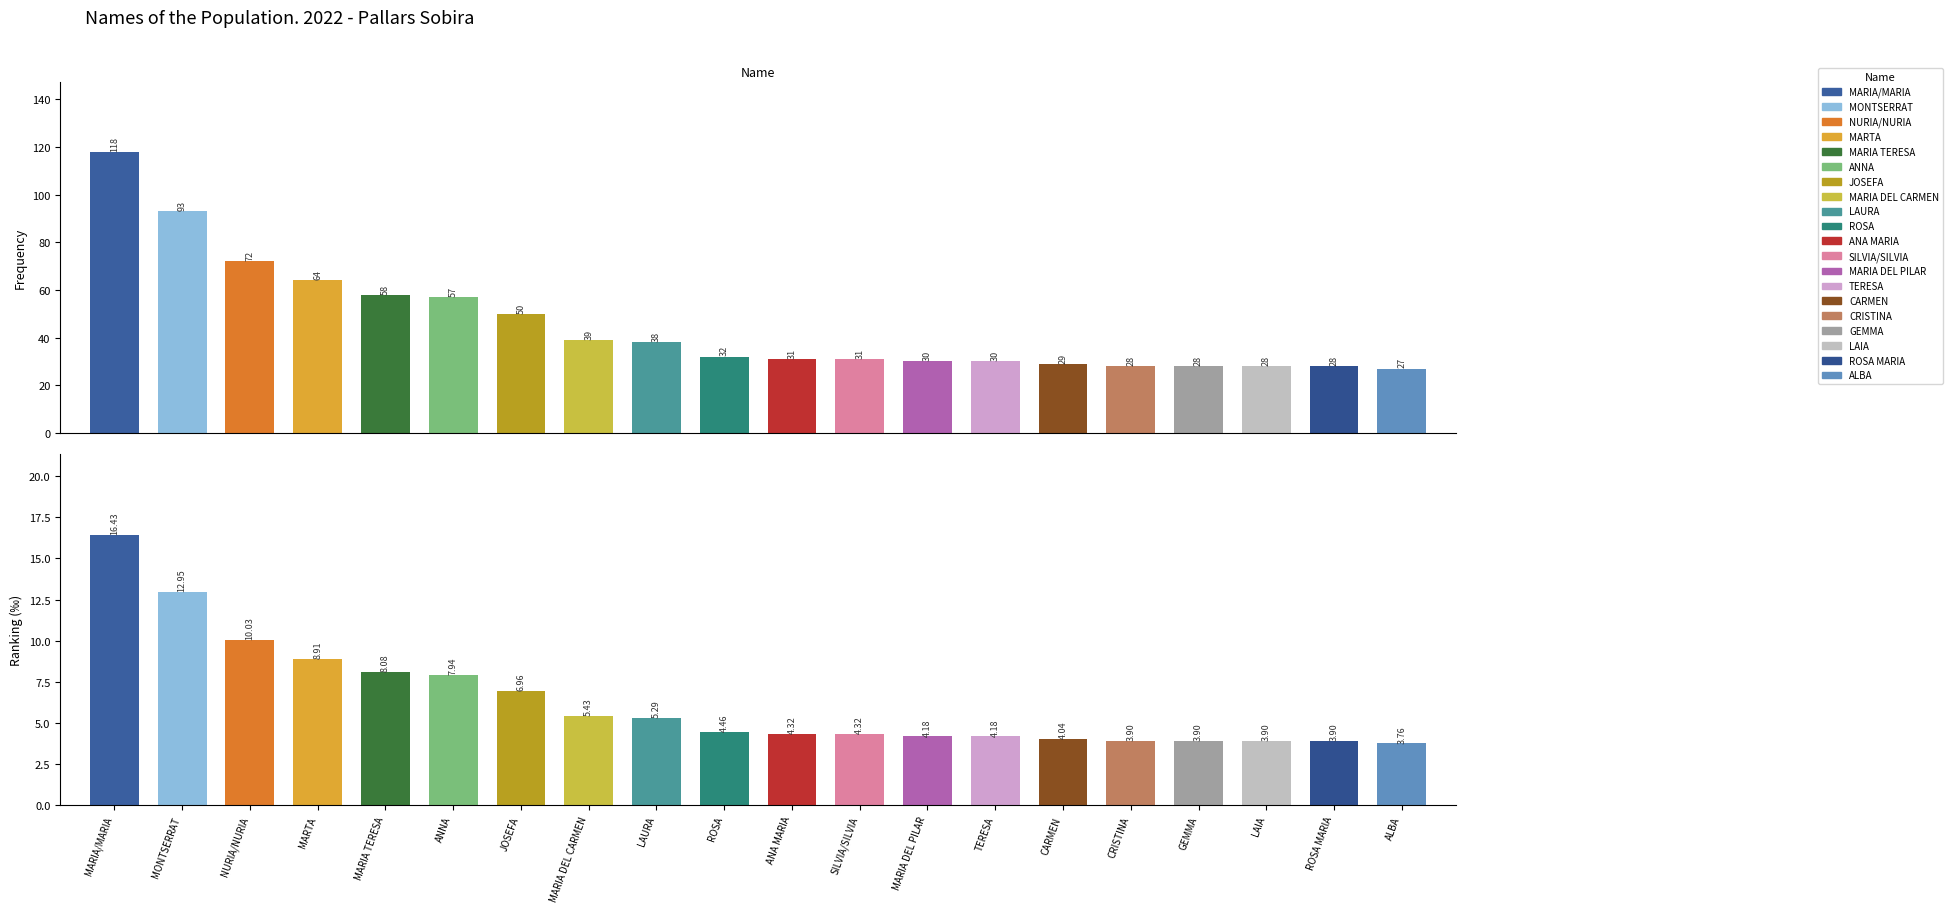

Is the value of Frequency at JOSEFA greater than the value of Ranking_permille at ROSA MARIA?

Yes